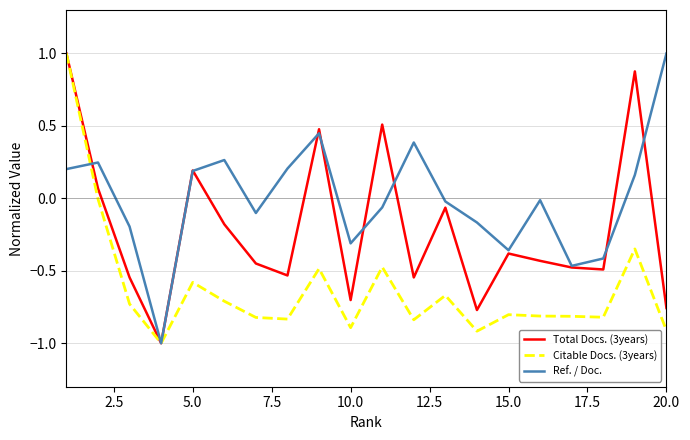

What is the greatest value displayed?

1.0